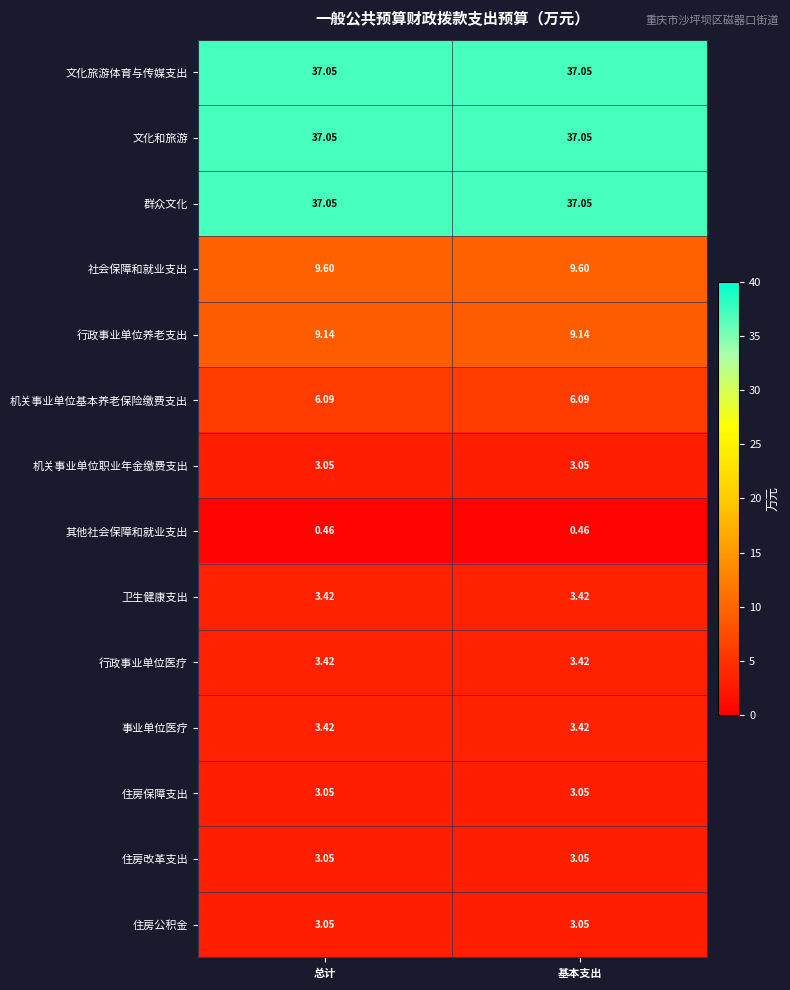

Is the value of 住房公积金 at 基本支出 greater than the value of 行政事业单位养老支出 at 总计?

No